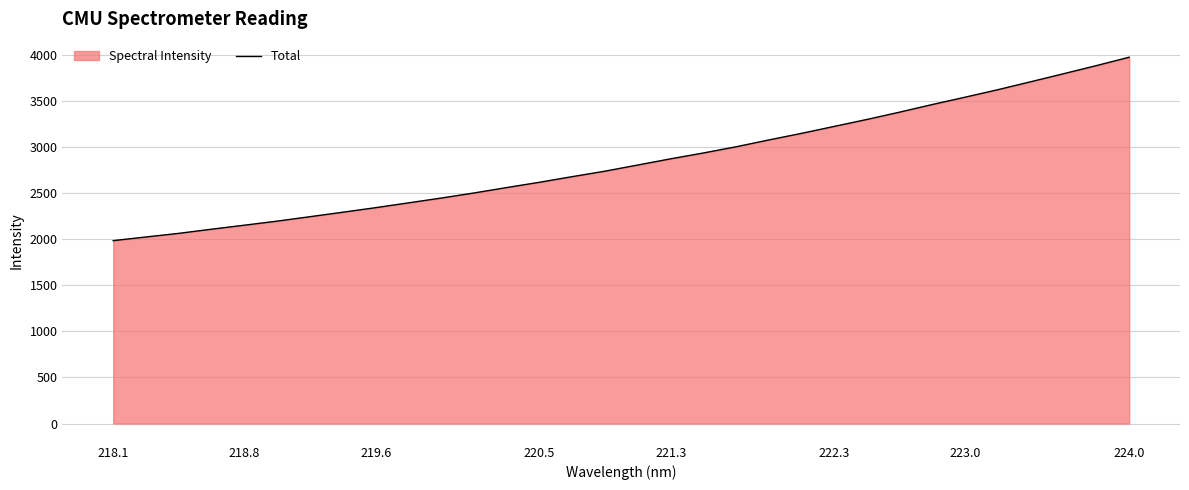

True or false: the data shows 5876.8 at 223.0.

False